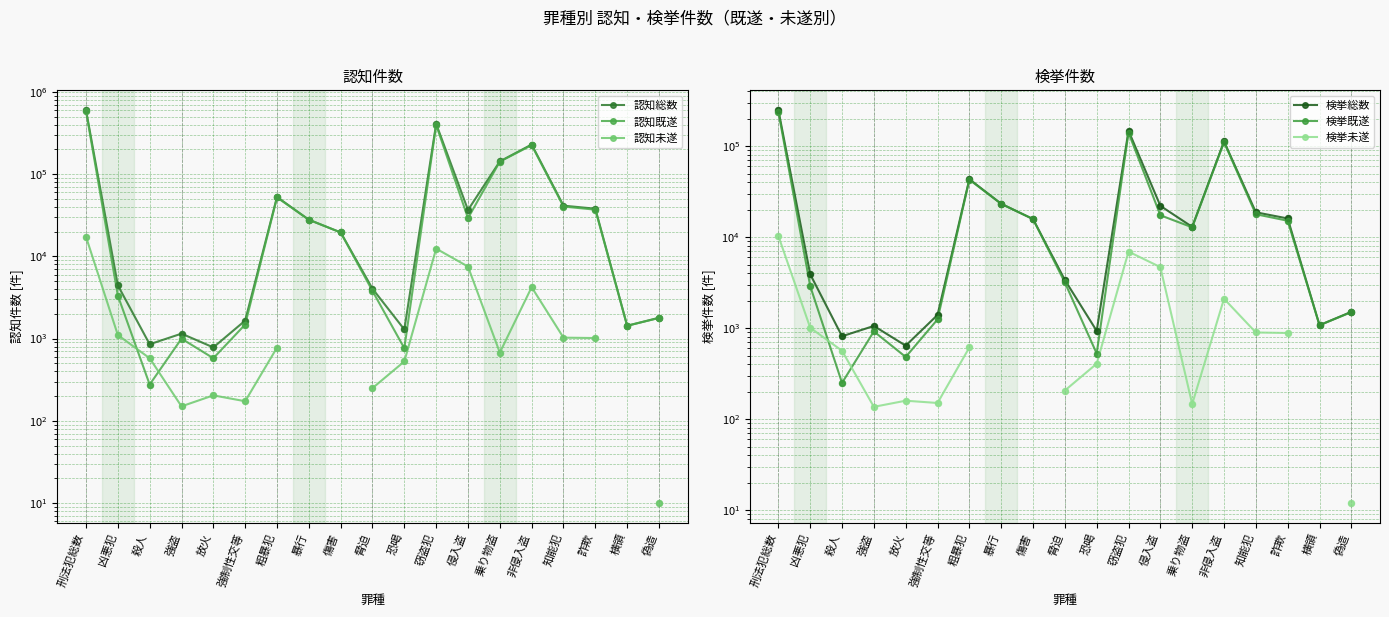

Is the value of 認知既遂 at 凶悪犯 greater than the value of 認知総数 at 侵入盗?

No